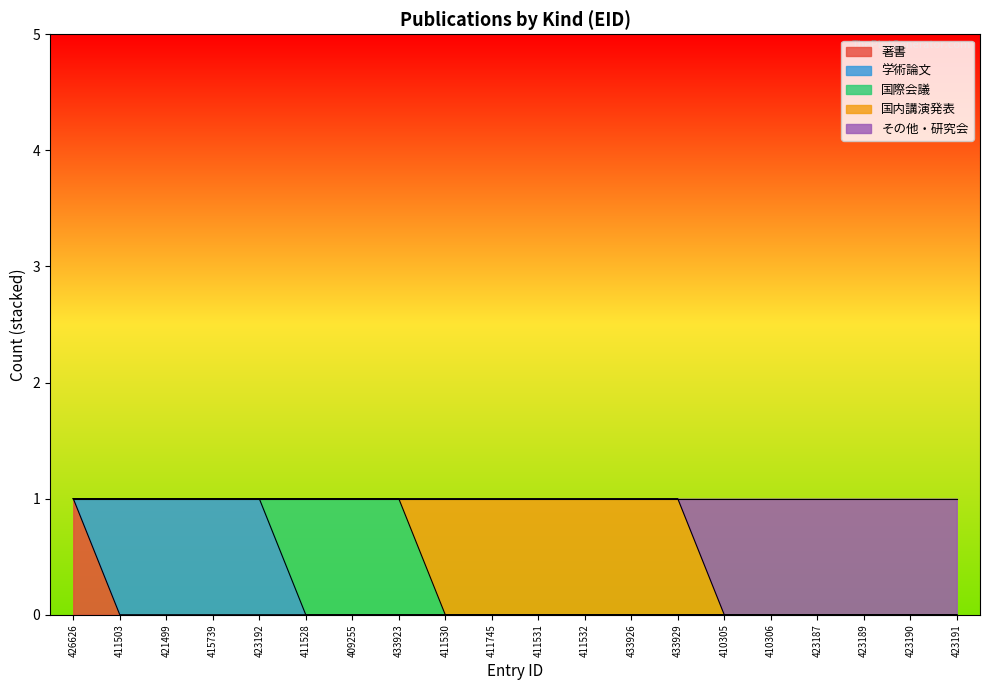

Which category has the highest value across all series?

426626